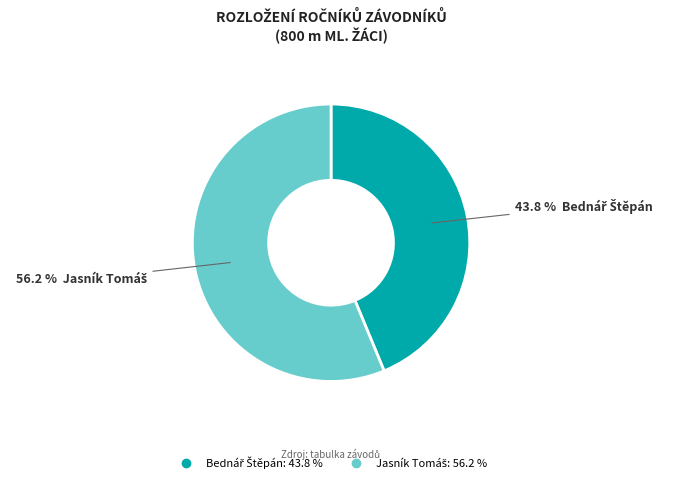

Is there a majority slice in this chart?

Yes